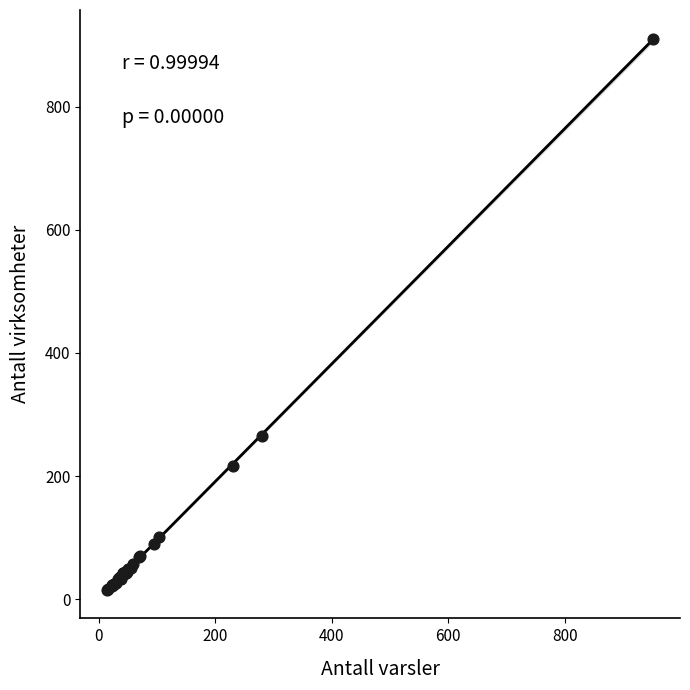

What Y value in the scatter plot is closest to 462?

265